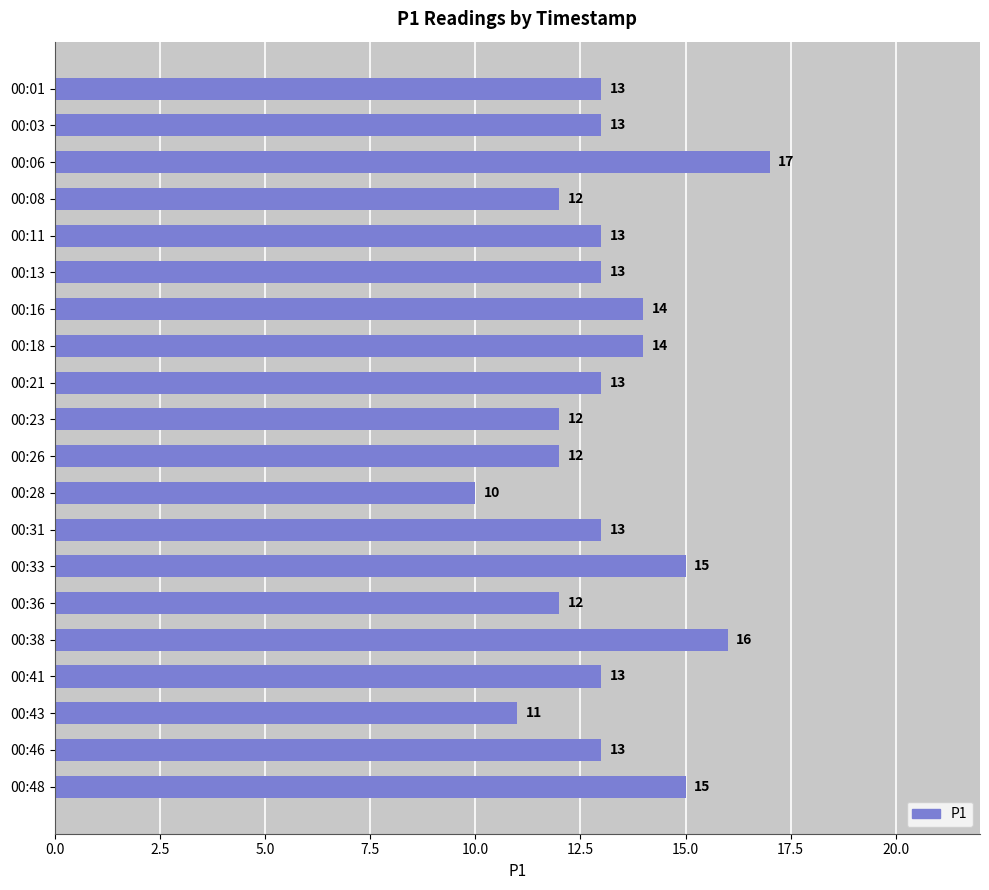

What is the value of the 6th bar from the top?

13